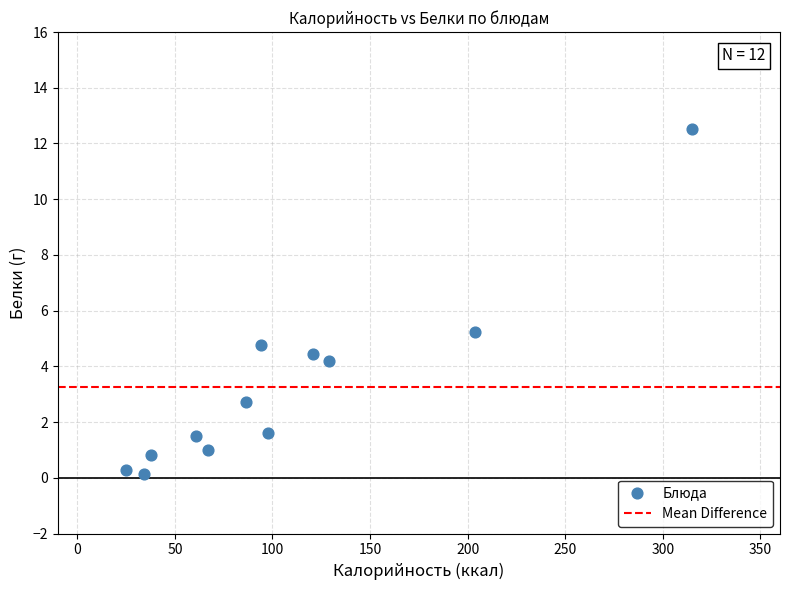

What is the average Y value?

3.3